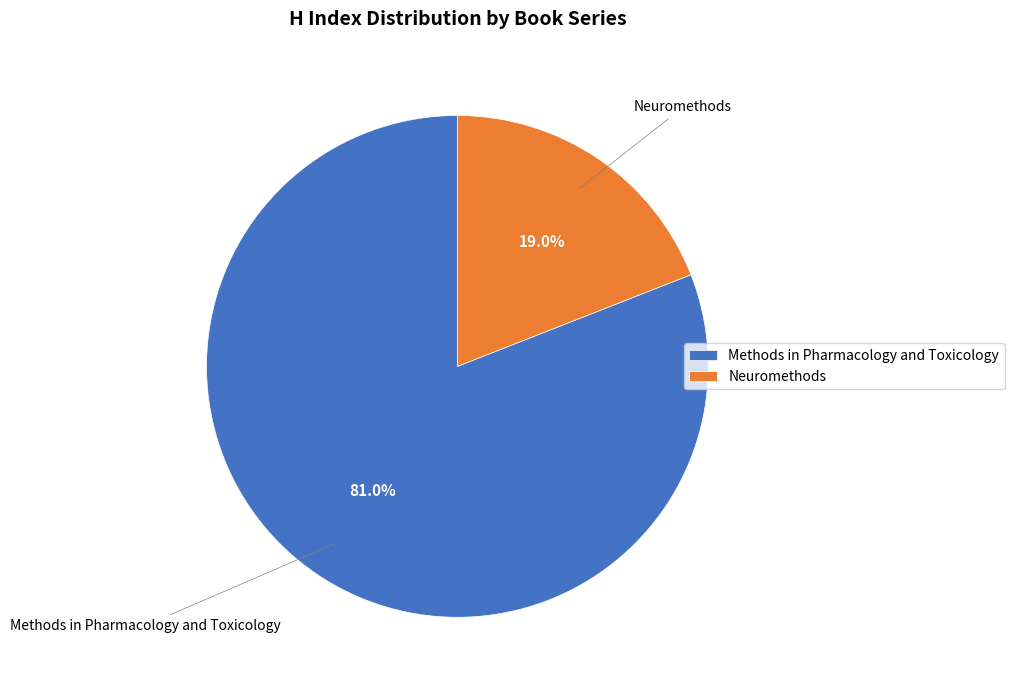

To the nearest percent, what is the difference between the largest and smallest slice percentages?

62%